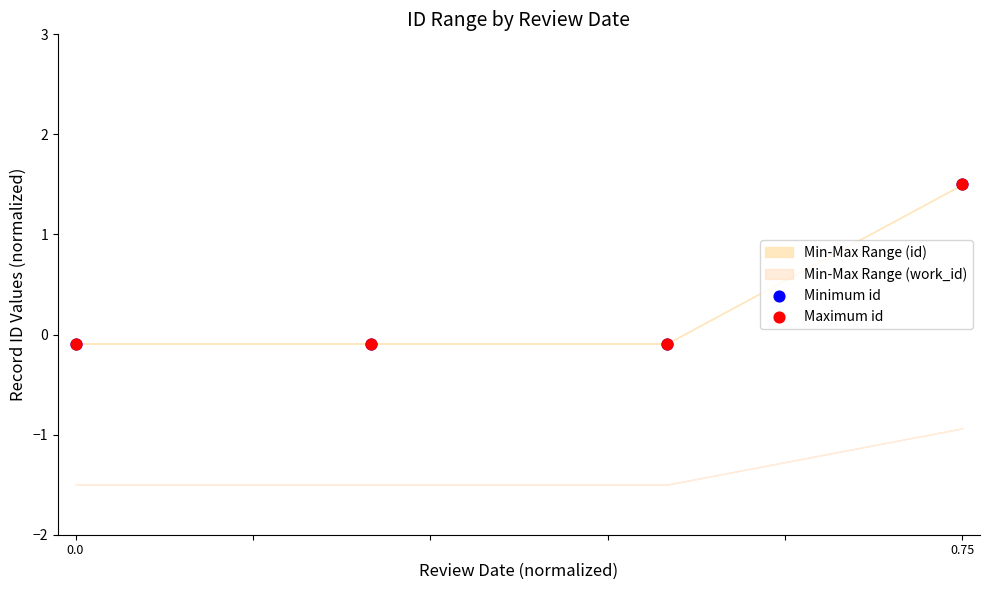

Which series has the largest Y range (max minus min)?

Minimum id